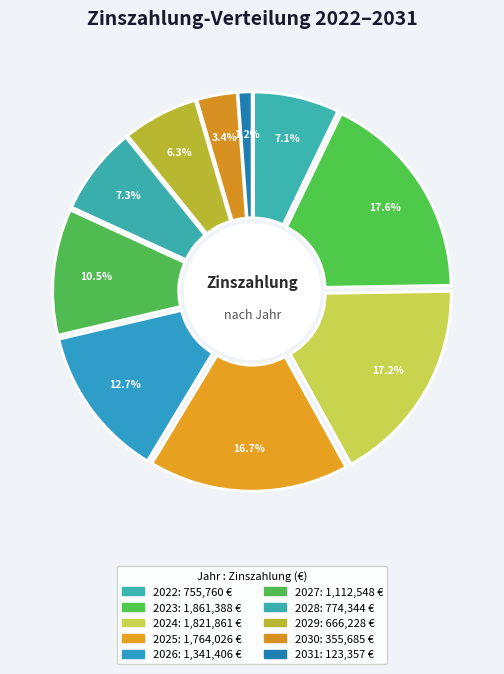

Which has a higher value, 2023 or 2029?

2023